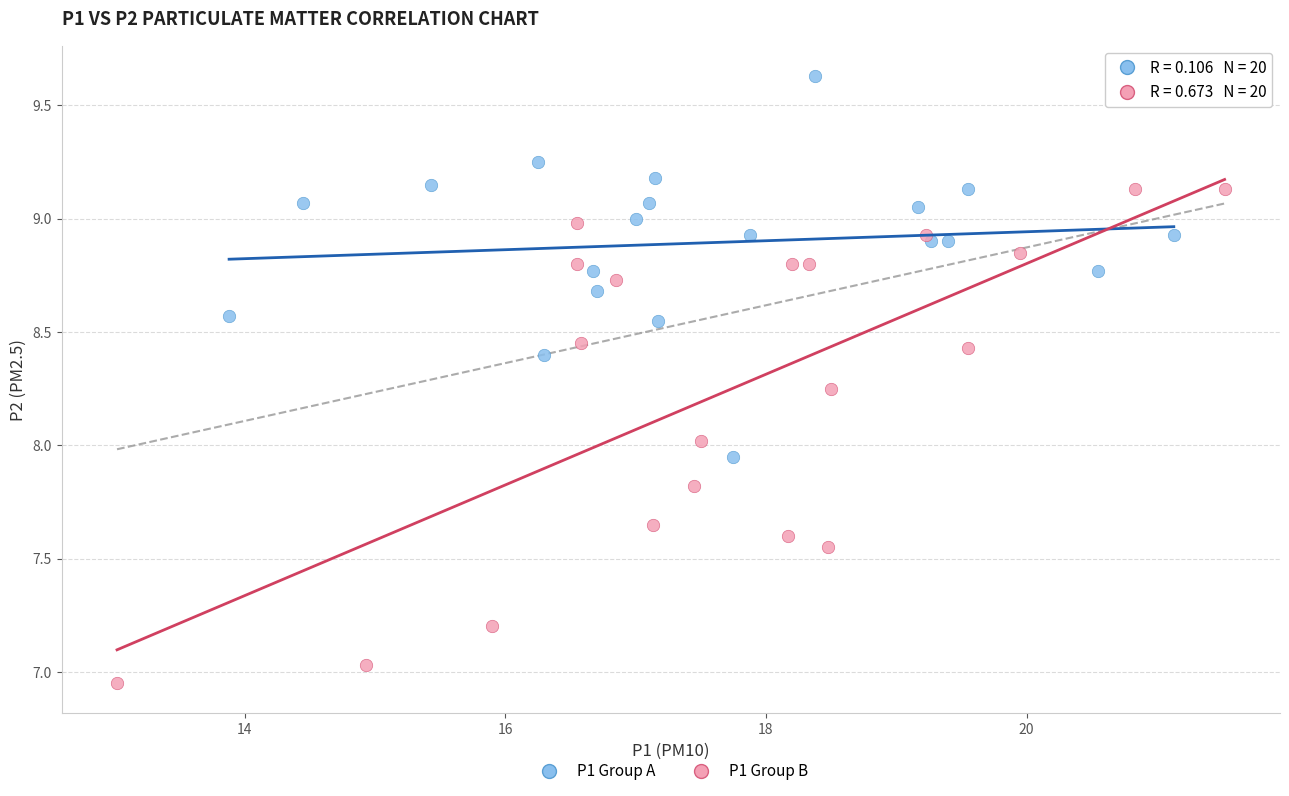

Which series has the widest spread of Y values?

P1 Group B